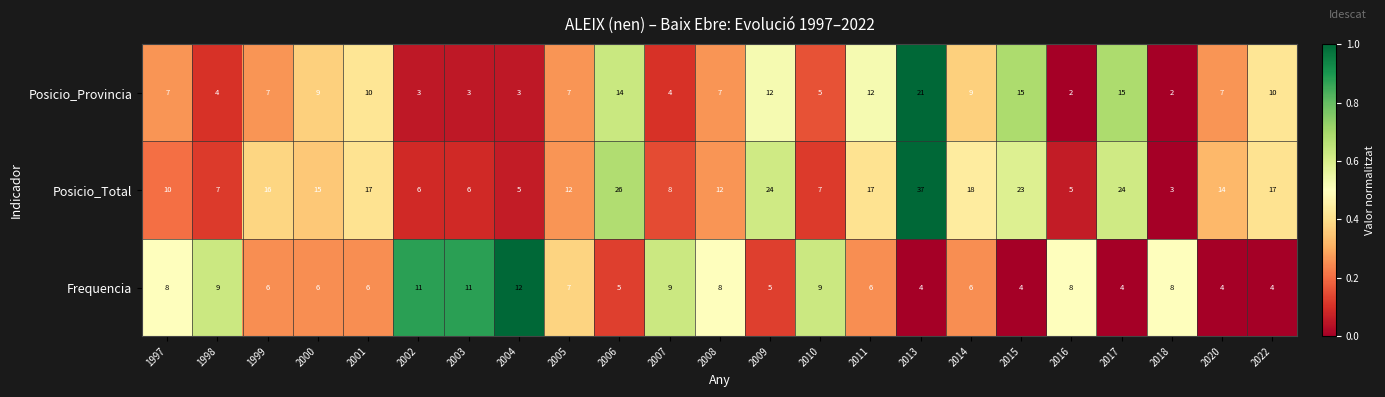

How many data points does each series have?

23